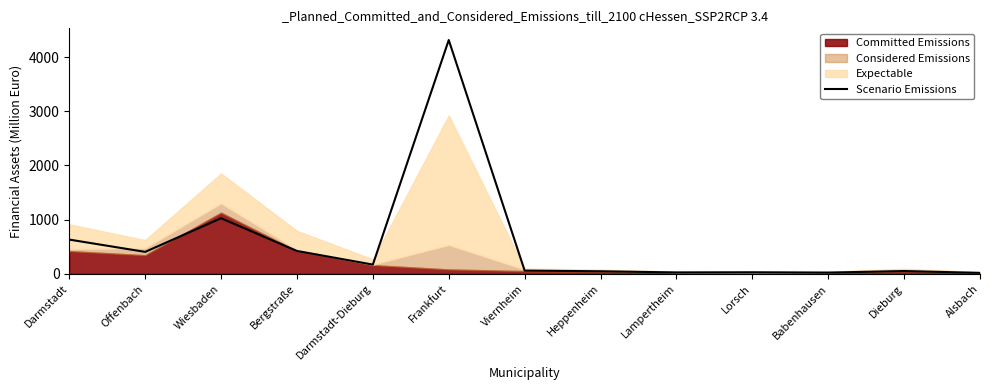

Is it true that the value at Wiesbaden is 1561.1?

False